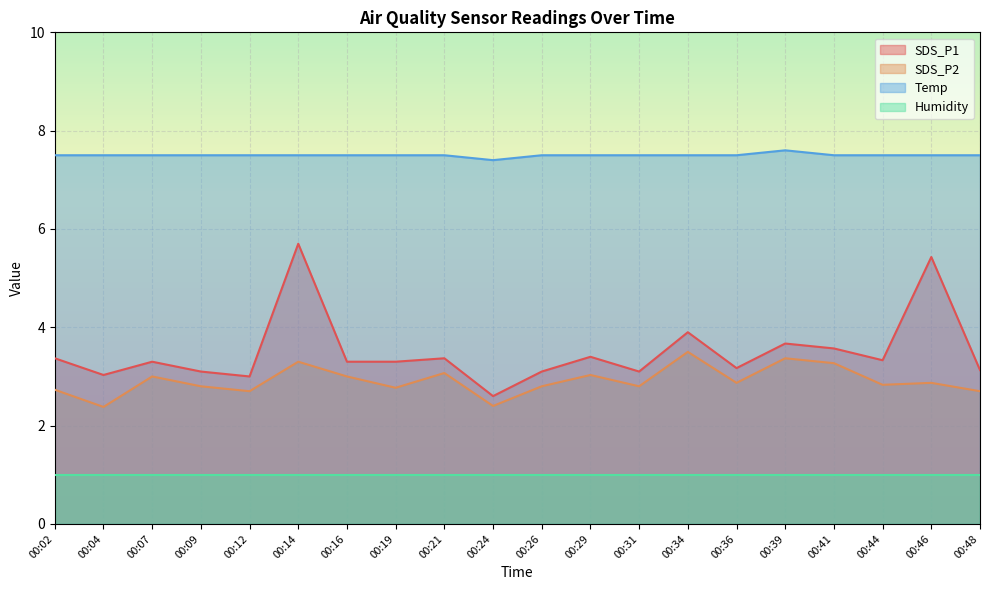

Rank the series at 00:19 from lowest to highest value.

Humidity, SDS_P2, SDS_P1, Temp